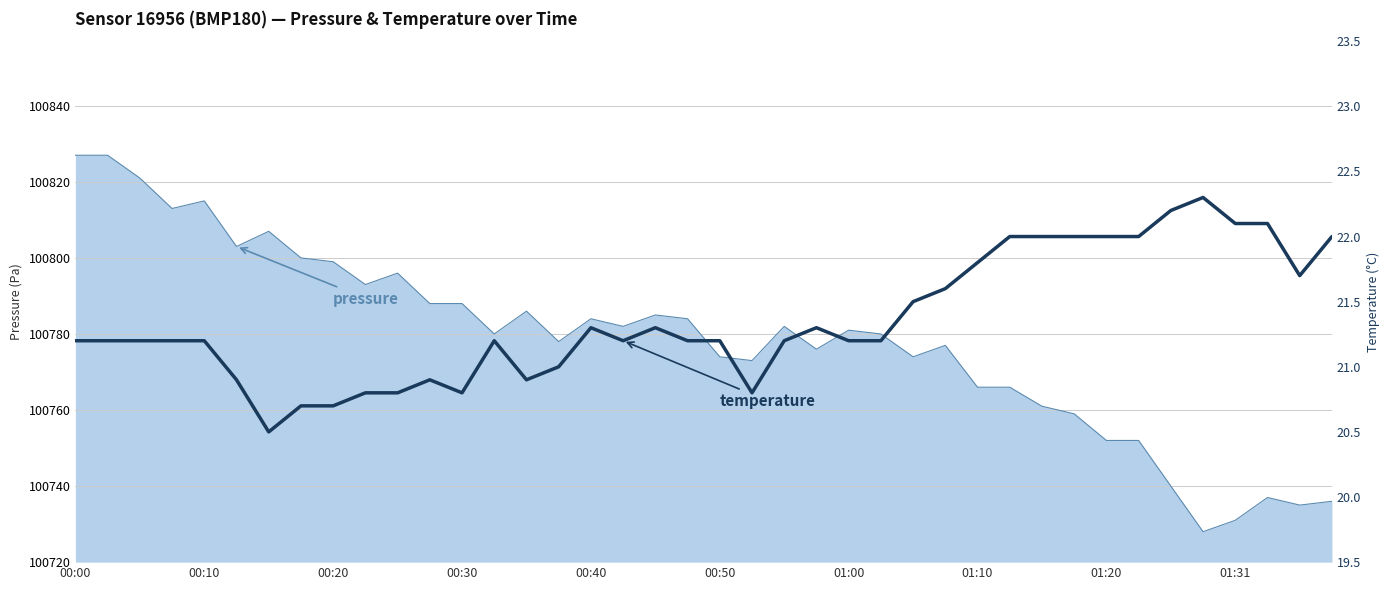

How many interior local valleys (lower than both neighbors) does the data have?

6